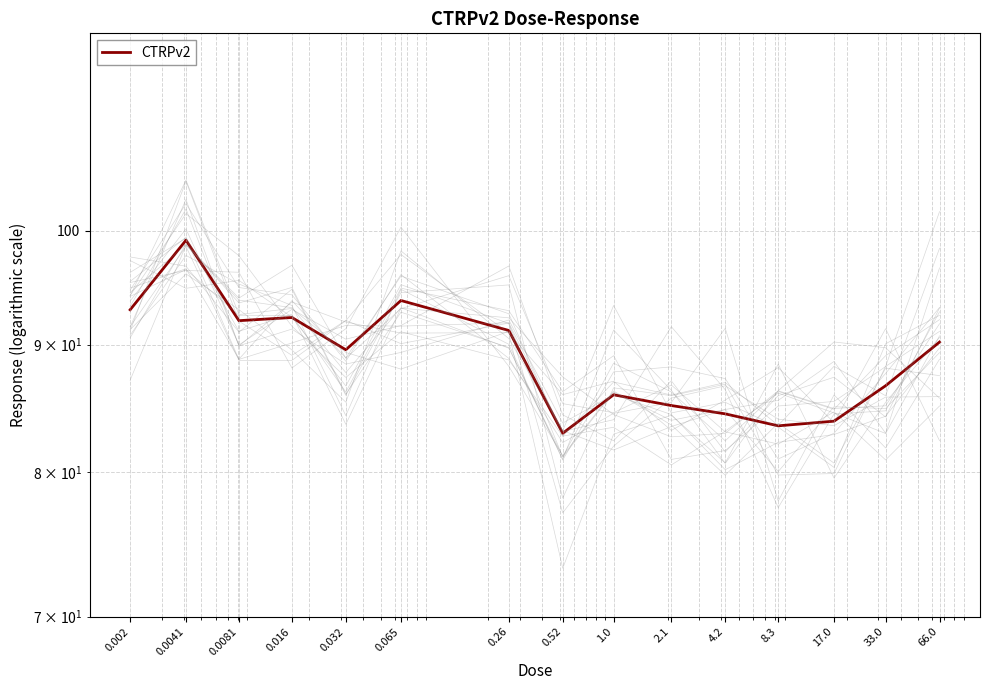

Does the chart display data point markers on the line(s)?

No